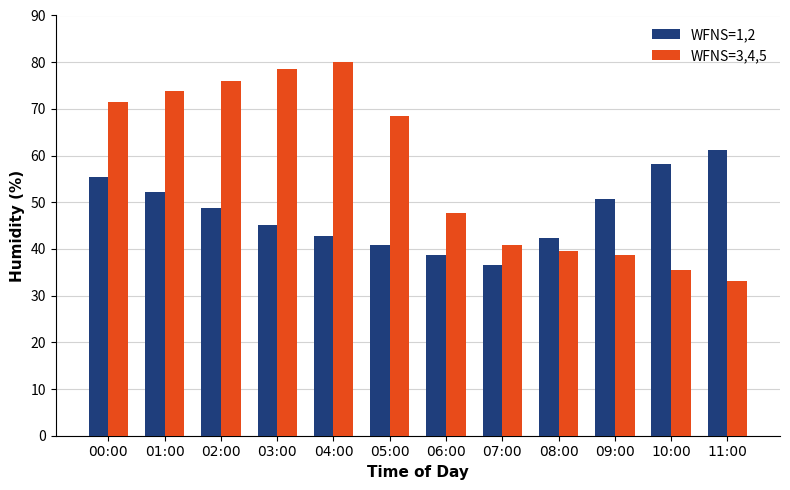

What is the spread (max minus min) of values at 02:00?

27.3